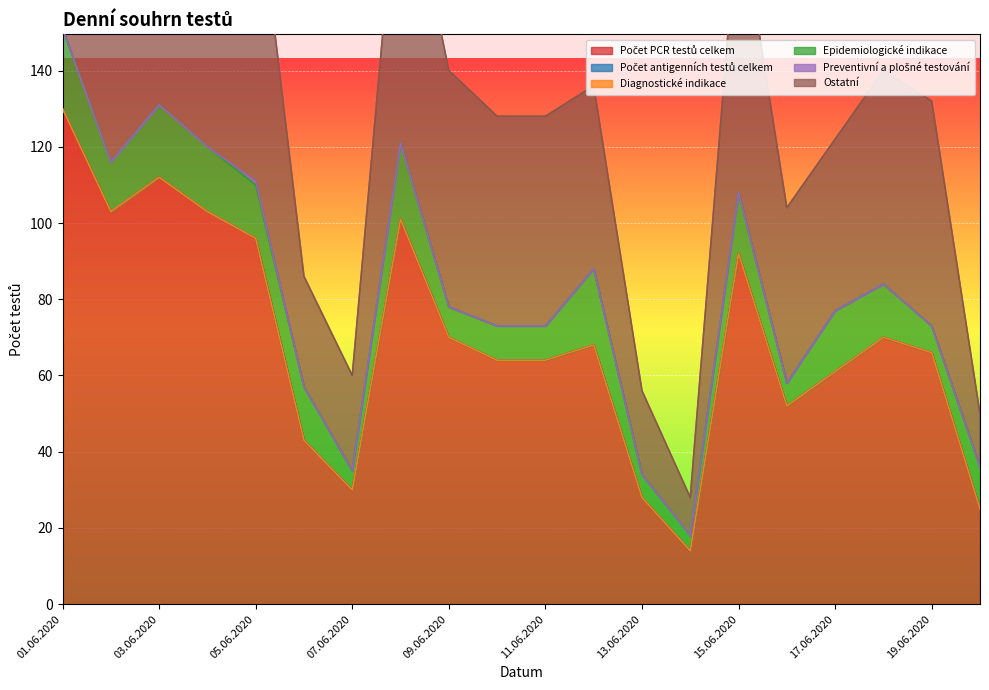

Reading right to left, list all the values displayed in this chart.

Počet PCR testů celkem: 20.06.2020=25	19.06.2020=66	18.06.2020=70	17.06.2020=61	16.06.2020=52	15.06.2020=92	14.06.2020=14	13.06.2020=28	12.06.2020=68	11.06.2020=64	10.06.2020=64	09.06.2020=70	08.06.2020=101	07.06.2020=30	06.06.2020=43	05.06.2020=96	04.06.2020=103	03.06.2020=112	02.06.2020=103	01.06.2020=130
Počet antigenních testů celkem: 20.06.2020=0	19.06.2020=0	18.06.2020=0	17.06.2020=0	16.06.2020=0	15.06.2020=0	14.06.2020=0	13.06.2020=0	12.06.2020=0	11.06.2020=0	10.06.2020=0	09.06.2020=0	08.06.2020=0	07.06.2020=0	06.06.2020=0	05.06.2020=0	04.06.2020=0	03.06.2020=0	02.06.2020=0	01.06.2020=0
Diagnostické indikace: 20.06.2020=0	19.06.2020=0	18.06.2020=0	17.06.2020=0	16.06.2020=0	15.06.2020=0	14.06.2020=0	13.06.2020=0	12.06.2020=0	11.06.2020=0	10.06.2020=0	09.06.2020=0	08.06.2020=0	07.06.2020=0	06.06.2020=0	05.06.2020=0	04.06.2020=0	03.06.2020=0	02.06.2020=0	01.06.2020=0
Epidemiologické indikace: 20.06.2020=11	19.06.2020=7	18.06.2020=14	17.06.2020=16	16.06.2020=6	15.06.2020=16	14.06.2020=4	13.06.2020=6	12.06.2020=20	11.06.2020=9	10.06.2020=9	09.06.2020=8	08.06.2020=20	07.06.2020=5	06.06.2020=14	05.06.2020=14	04.06.2020=17	03.06.2020=19	02.06.2020=13	01.06.2020=21
Preventivní a plošné testování: 20.06.2020=0	19.06.2020=0	18.06.2020=0	17.06.2020=0	16.06.2020=0	15.06.2020=0	14.06.2020=0	13.06.2020=0	12.06.2020=0	11.06.2020=0	10.06.2020=0	09.06.2020=0	08.06.2020=0	07.06.2020=0	06.06.2020=0	05.06.2020=1	04.06.2020=0	03.06.2020=0	02.06.2020=0	01.06.2020=0
Ostatní: 20.06.2020=14	19.06.2020=59	18.06.2020=56	17.06.2020=45	16.06.2020=46	15.06.2020=76	14.06.2020=10	13.06.2020=22	12.06.2020=48	11.06.2020=55	10.06.2020=55	09.06.2020=62	08.06.2020=81	07.06.2020=25	06.06.2020=29	05.06.2020=81	04.06.2020=85	03.06.2020=93	02.06.2020=90	01.06.2020=109